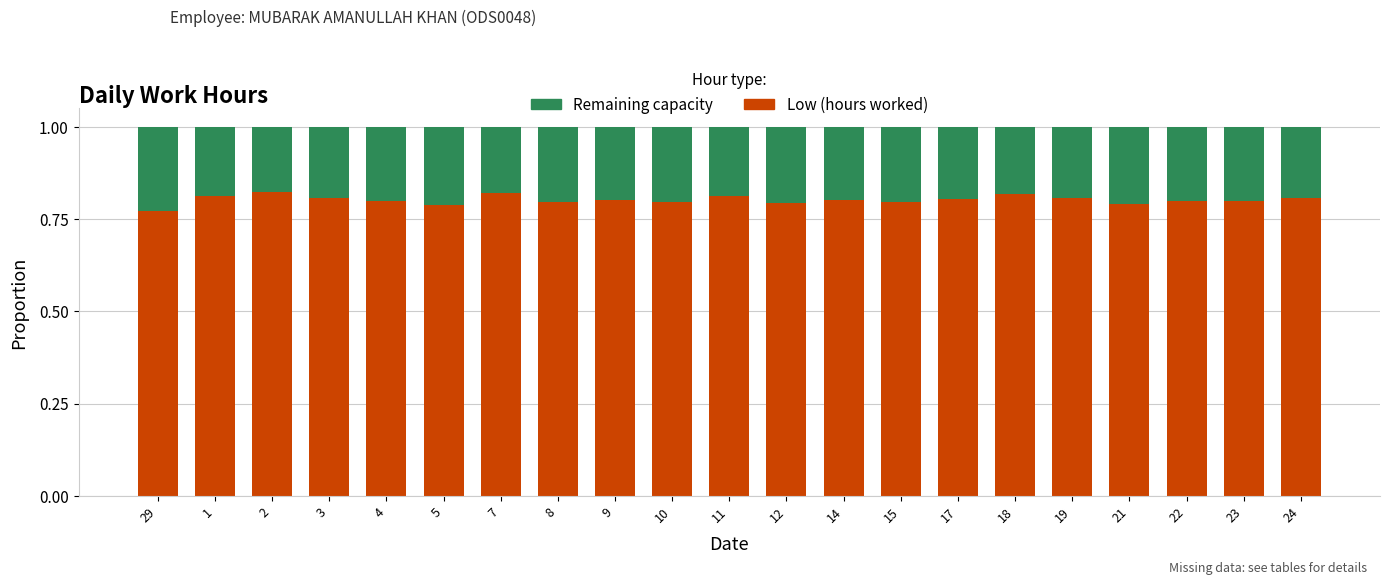

What is the sum of the Low (hours worked) values at 21 and 10?

1.6